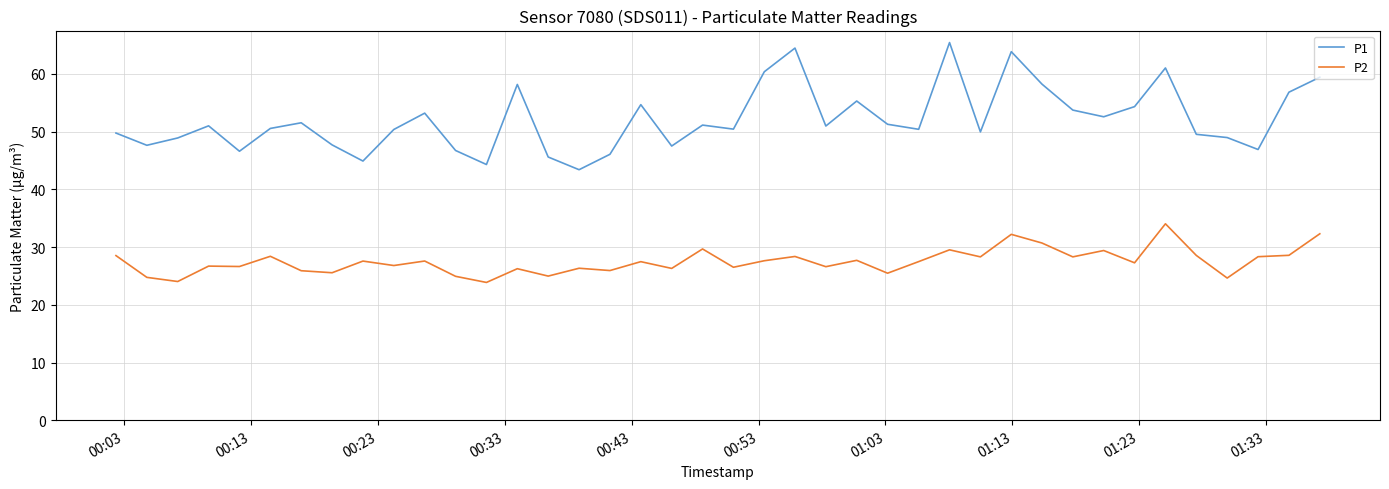

Rank the series by their maximum value, from highest to lowest.

P1, P2